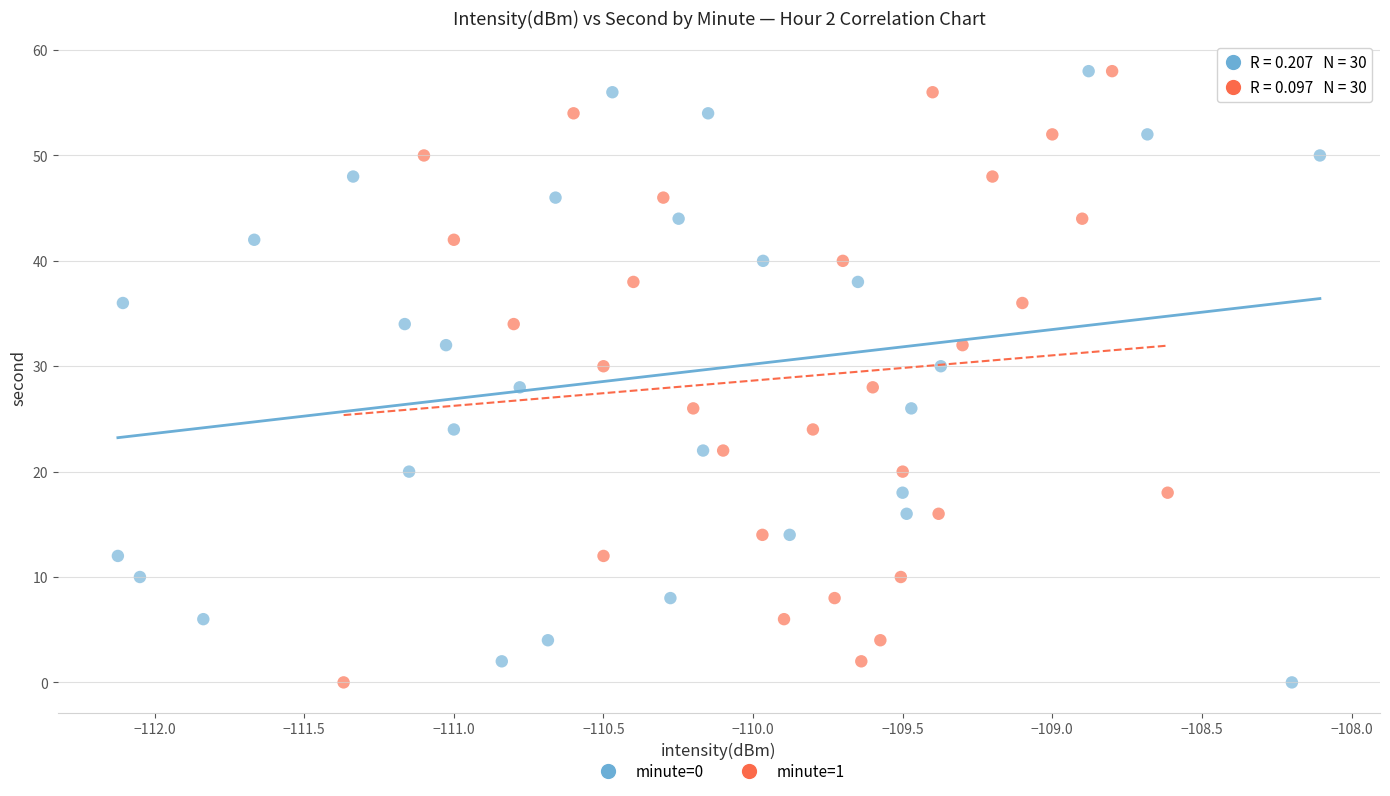

What are all the series names shown in the legend?

minute=0, minute=1